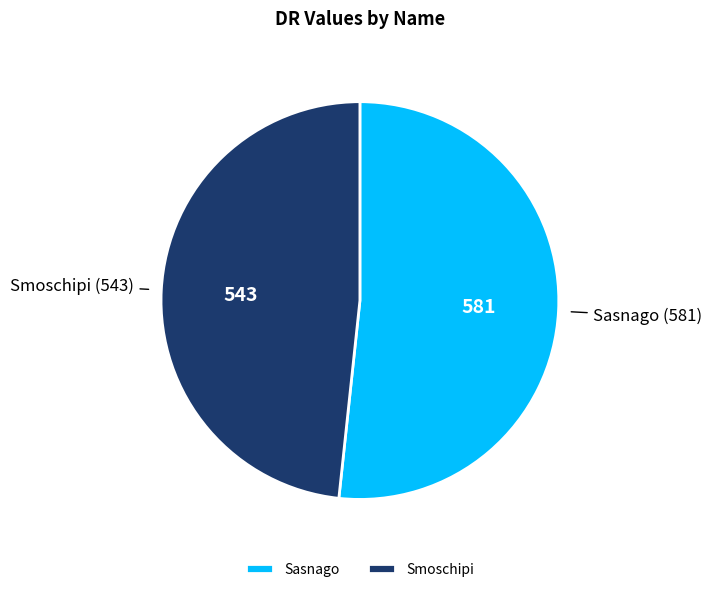

What is the majority slice?

Sasnago